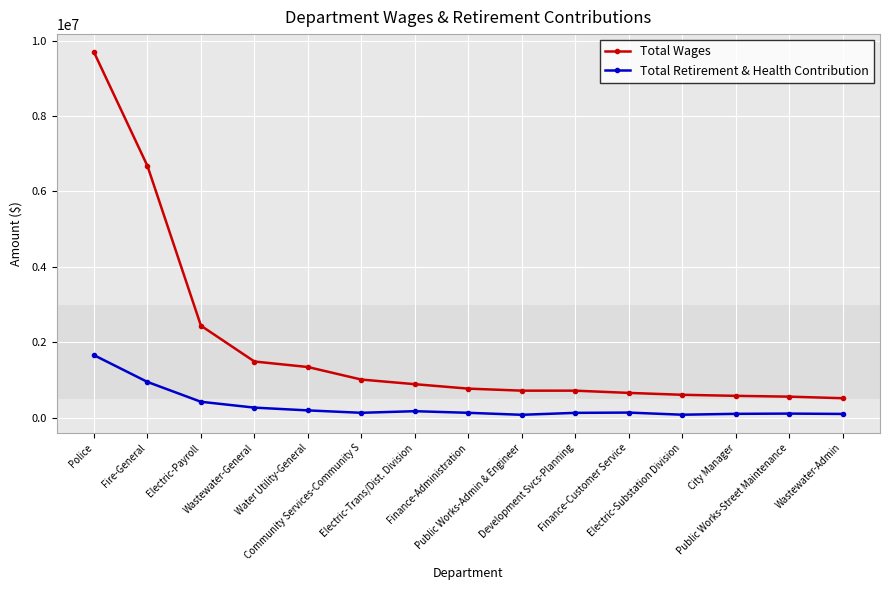

Rank the series by their average value, from lowest to highest.

Total Retirement & Health Contribution, Total Wages